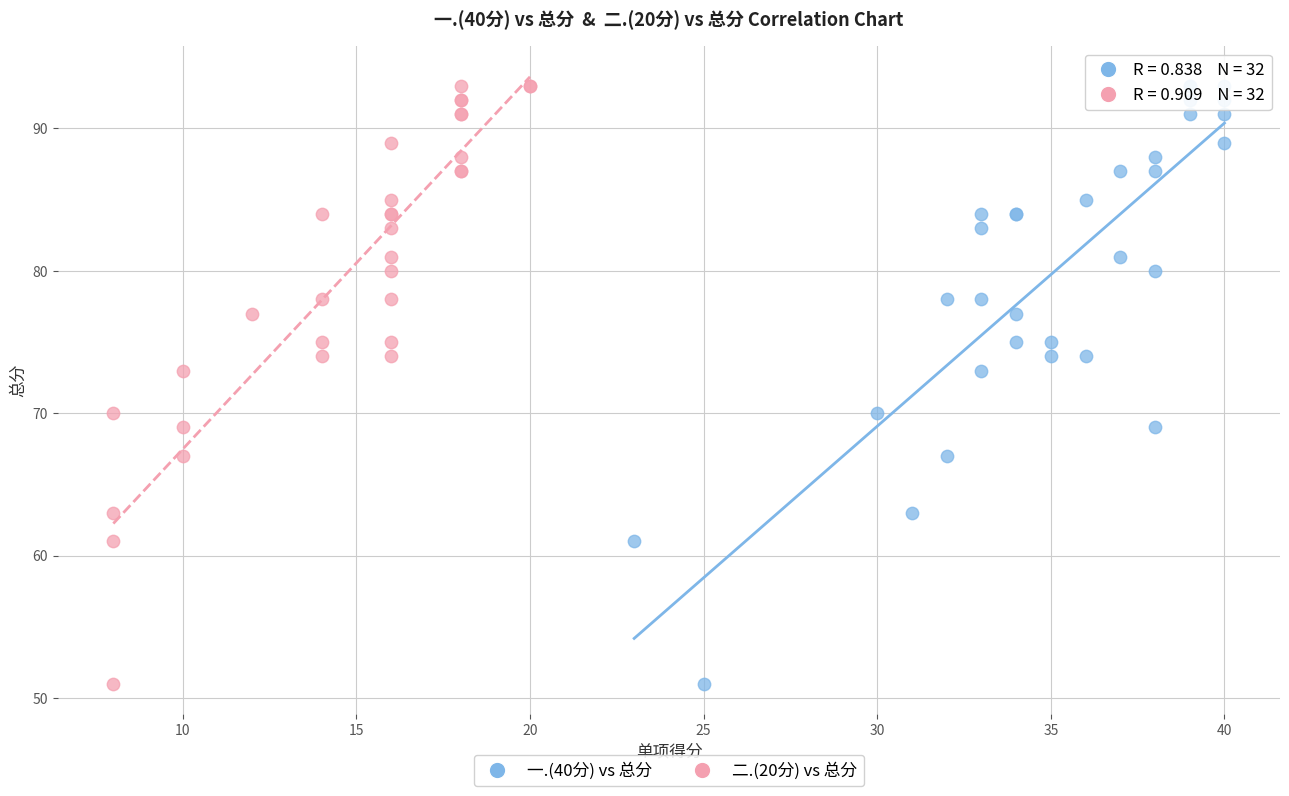

What are all the series names shown in the legend?

一.(40分) vs 总分, 二.(20分) vs 总分